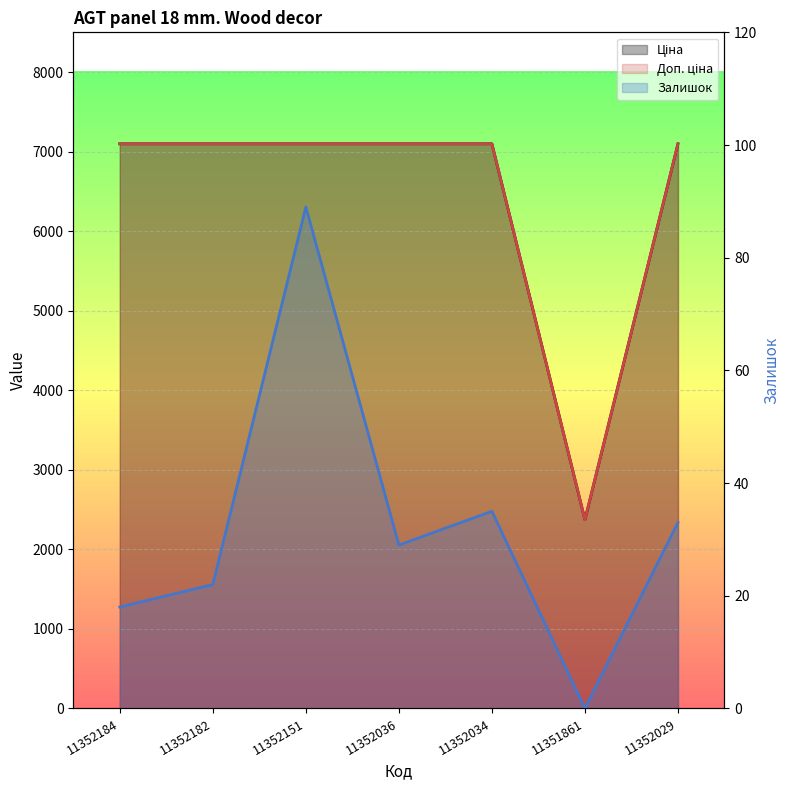

How many lines are shown in the chart?

3